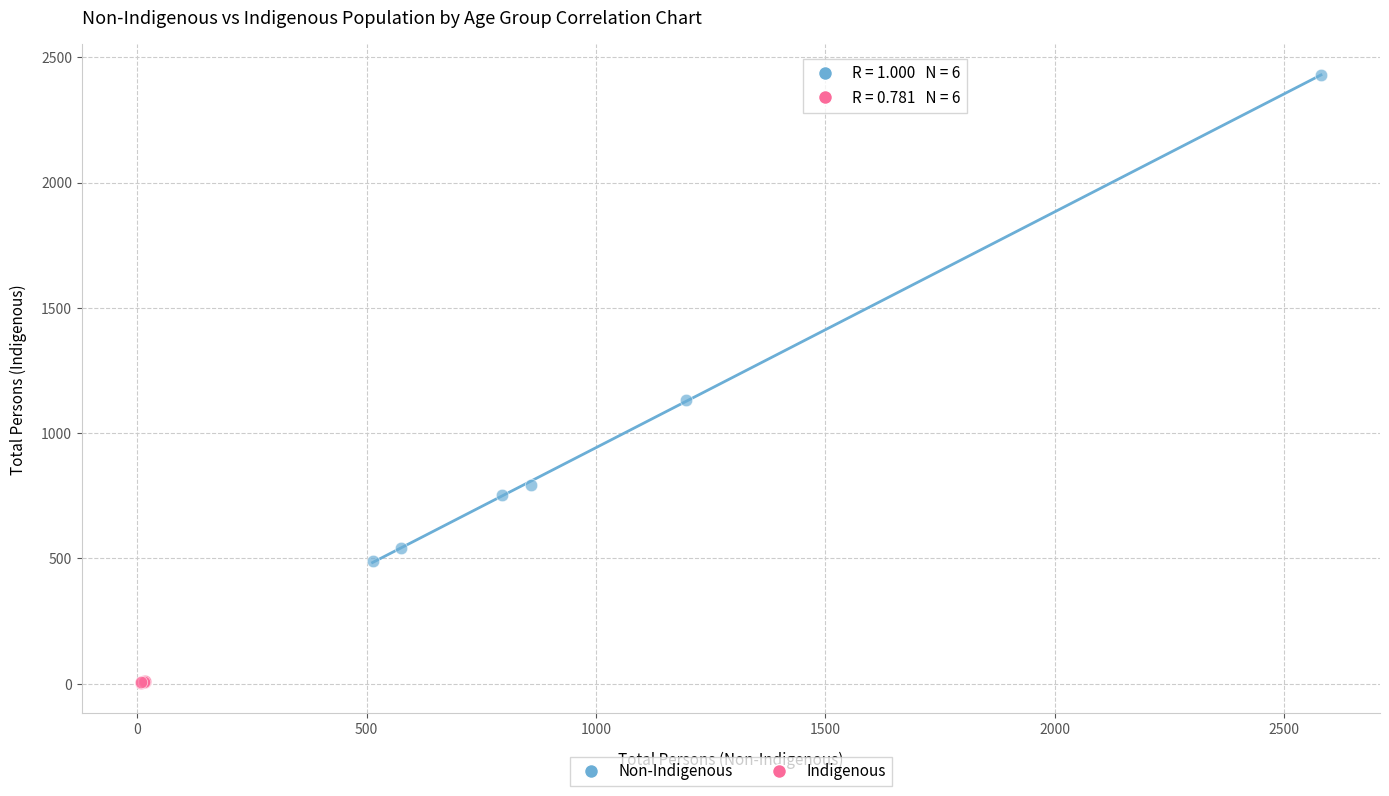

Which series reaches the maximum Y coordinate?

Non-Indigenous